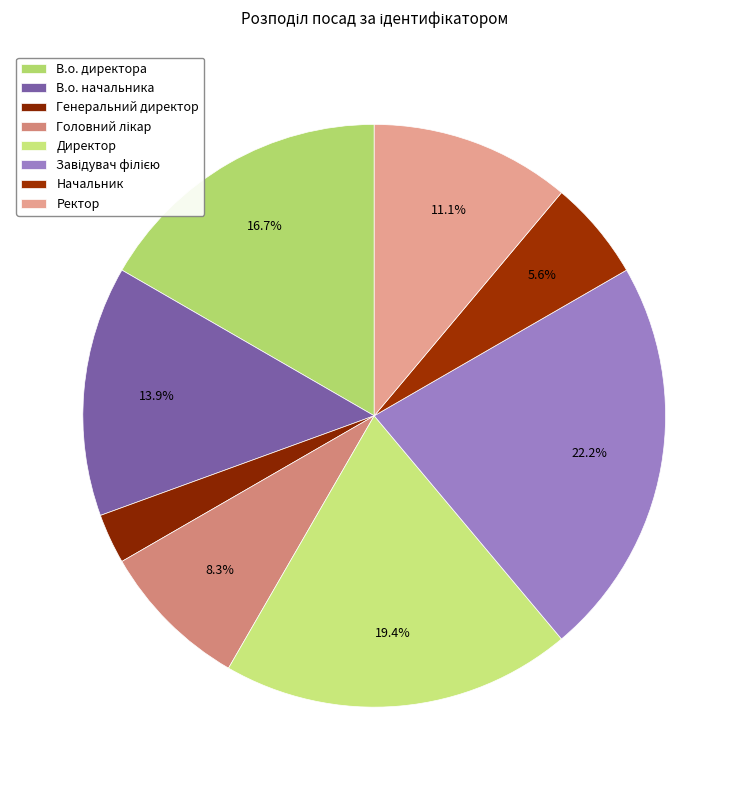

How many slices are in this pie chart?

8